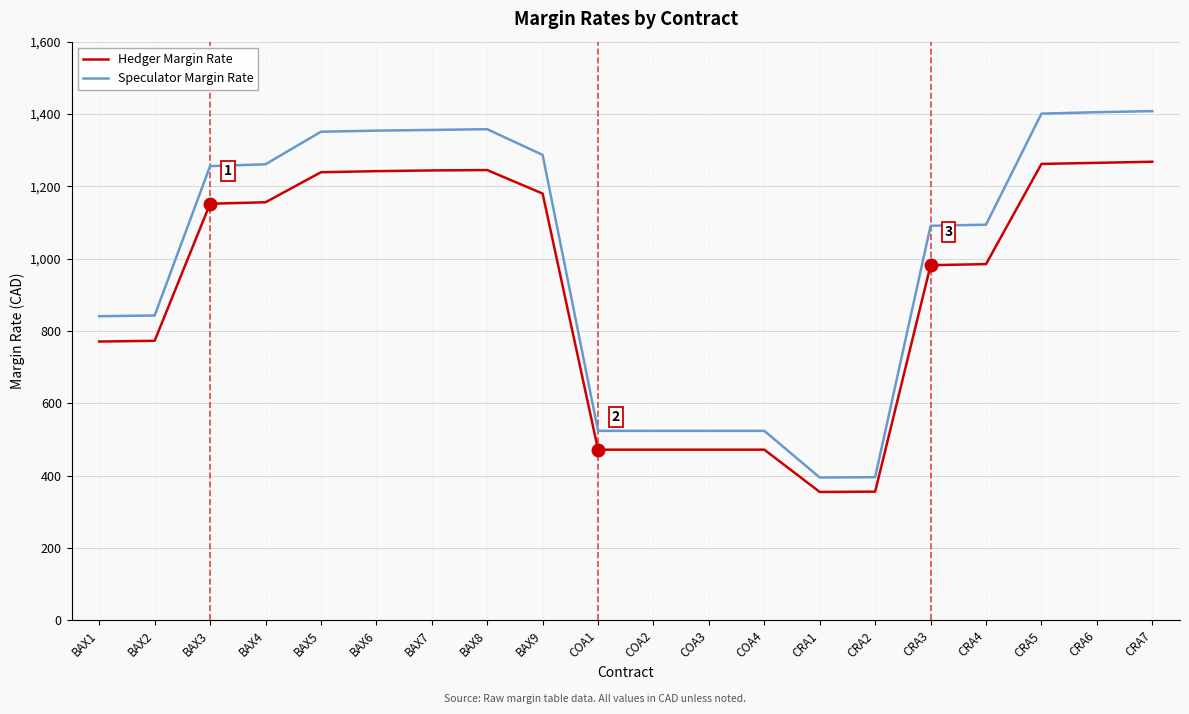

At CRA6, list the series in order from largest to smallest.

Speculator Margin Rate, Hedger Margin Rate